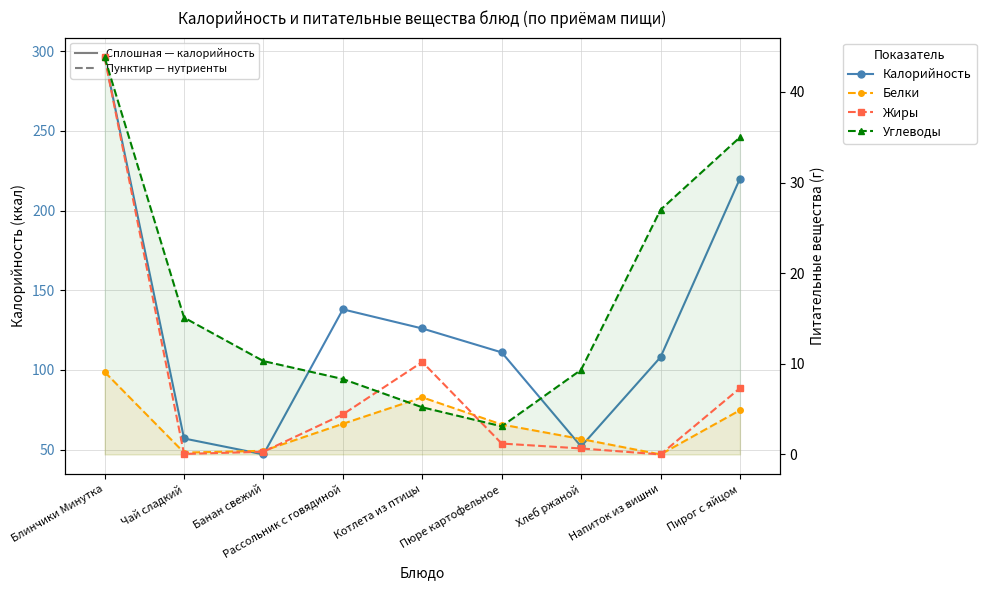

What is the label of the 2nd point from the right?

Напиток из вишни